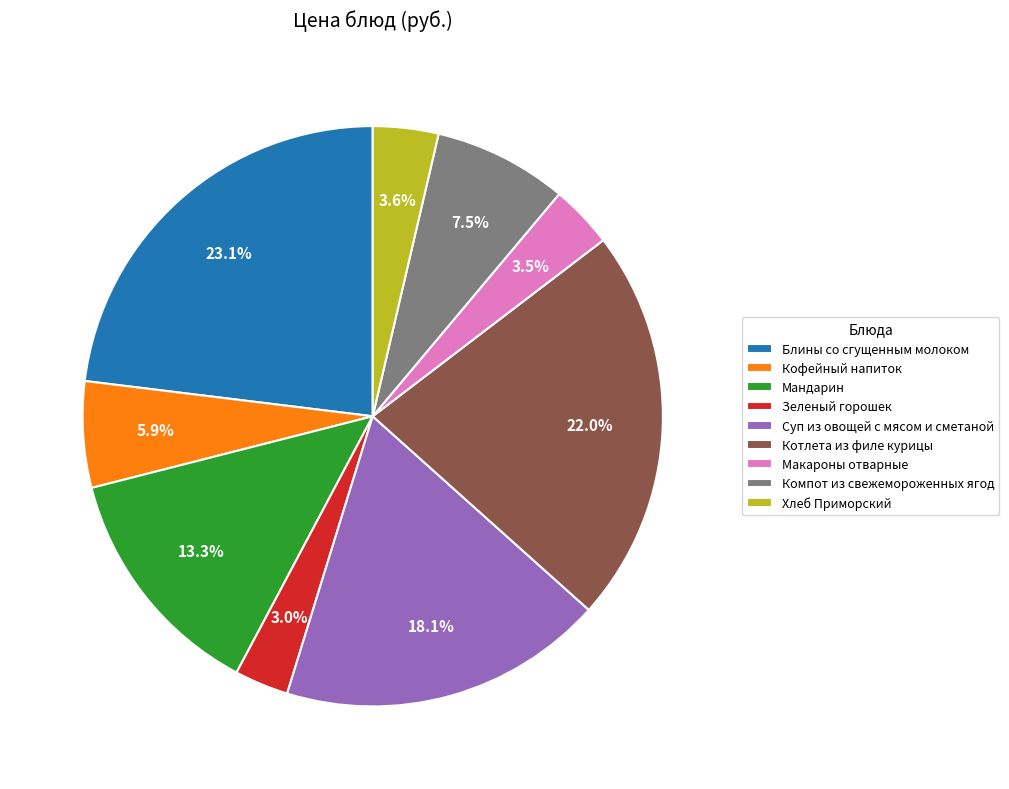

Count the number of slices in the pie.

9